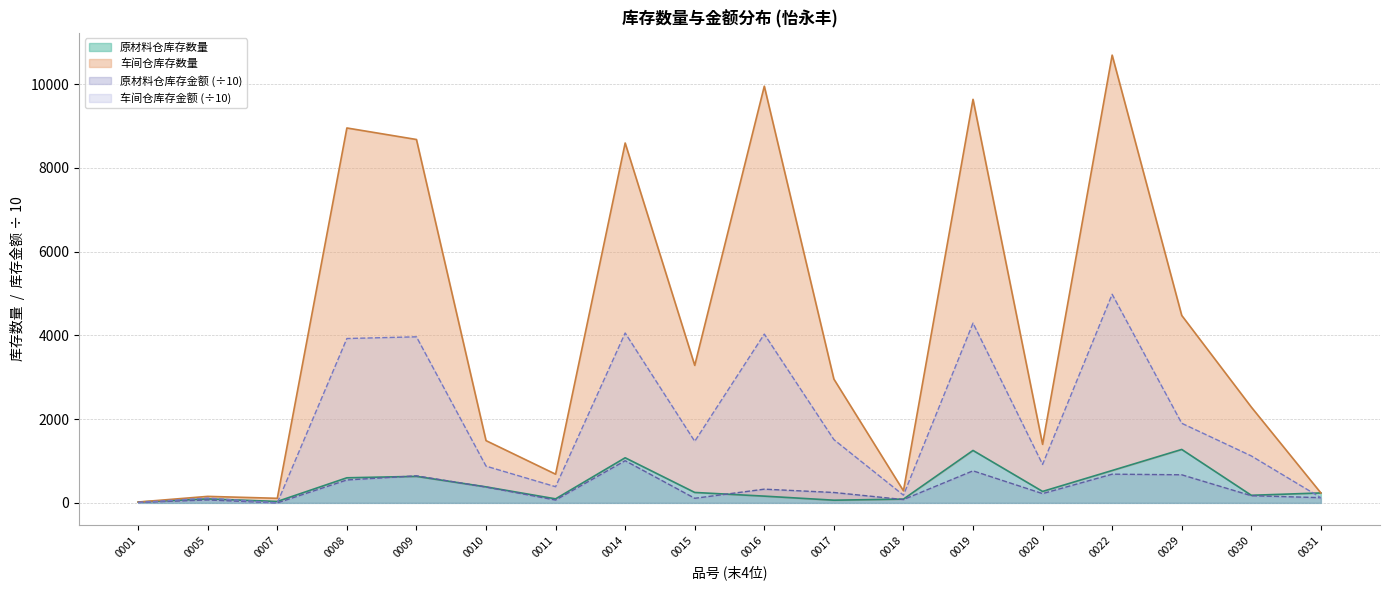

What is the maximum value for 原材料仓库存金额 (÷10)?

1007.0